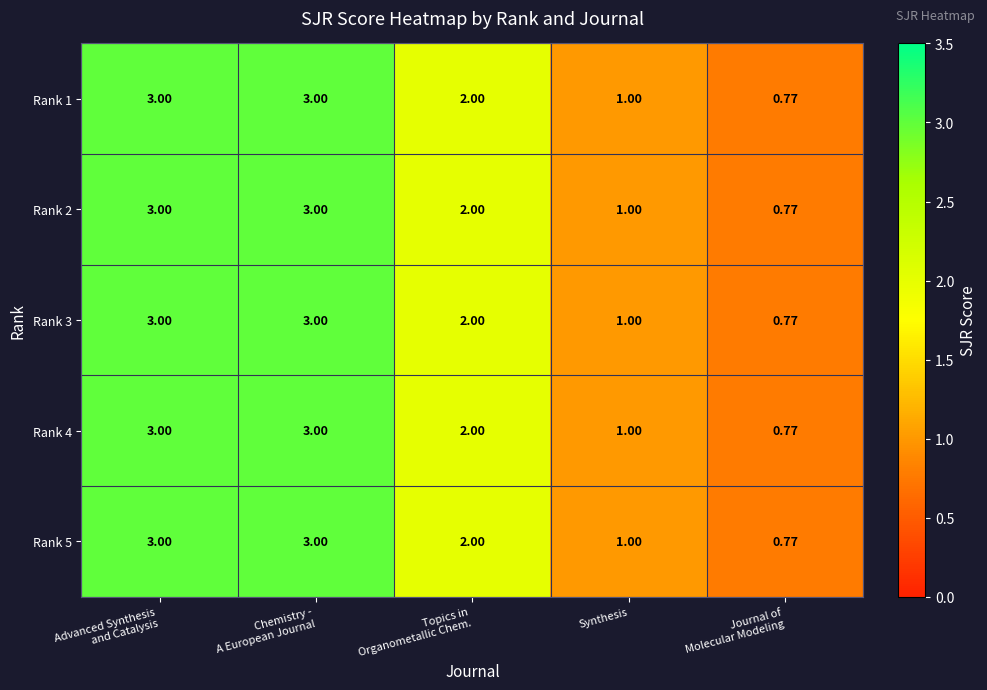

Where is Rank 4 nearest to the value 1?

Synthesis